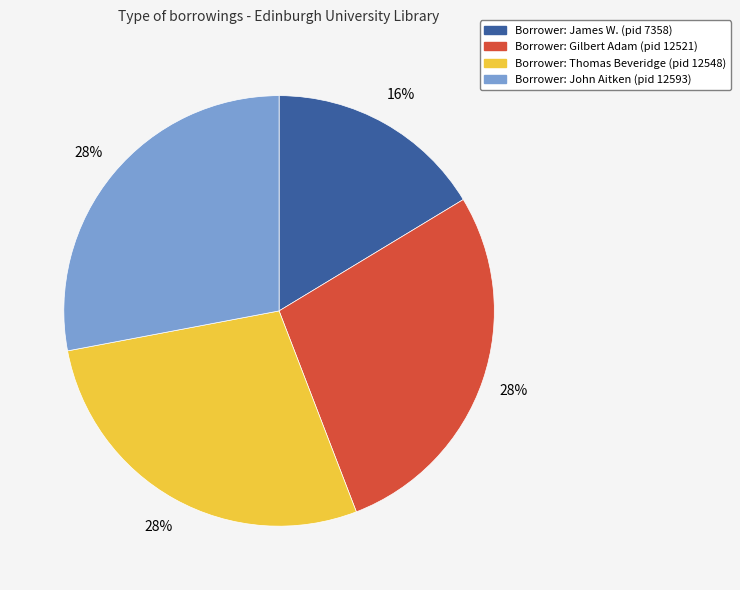

Is there any slice that represents more than half of the pie?

No